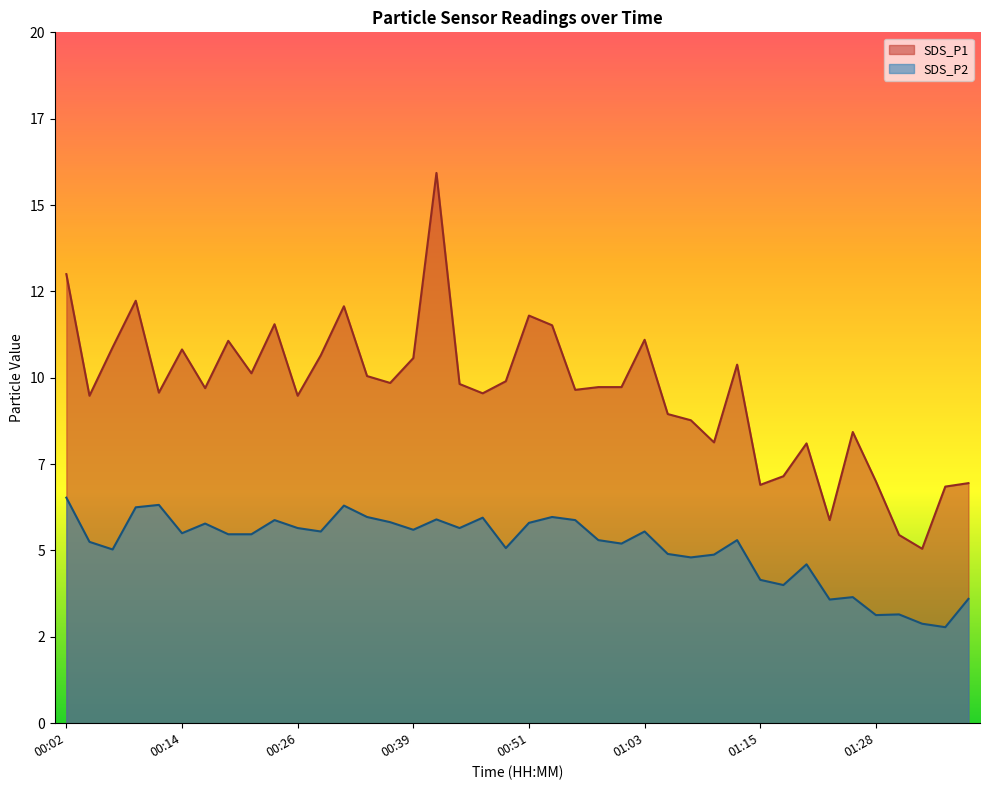

List the series in order of their overall mean, lowest first.

SDS_P2, SDS_P1